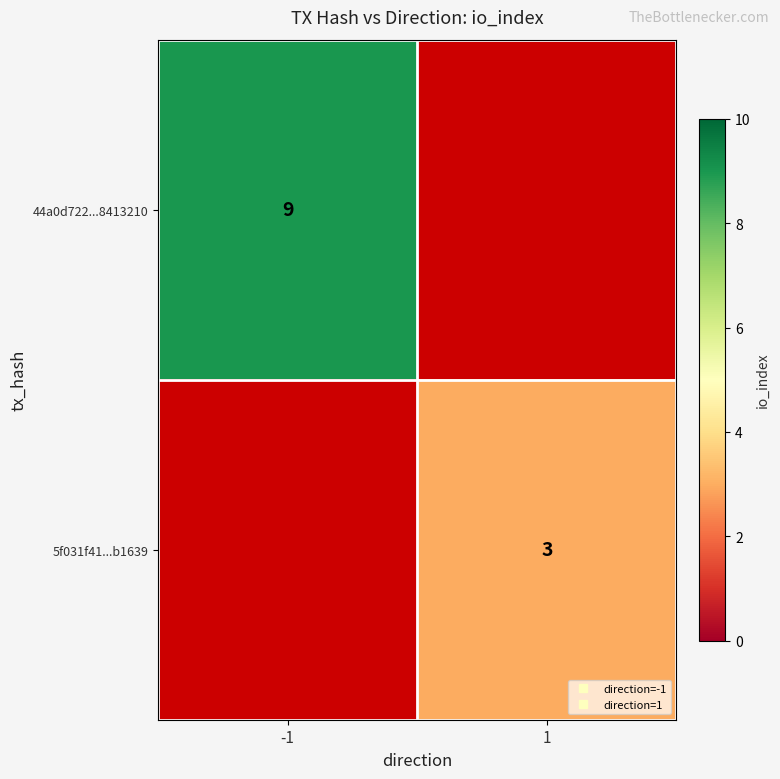

Which label corresponds to the smallest value in the chart?

1